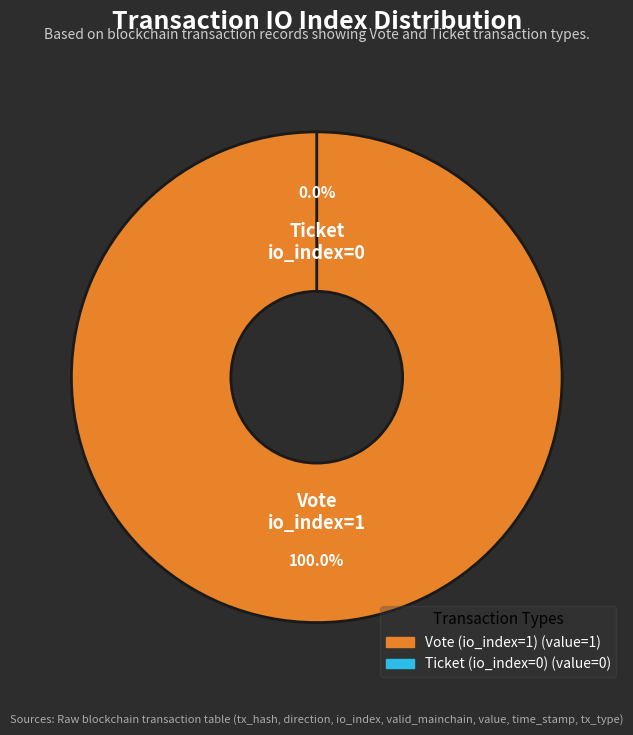

True or false: Ticket (io_index=0) accounts for 1% of the total.

False